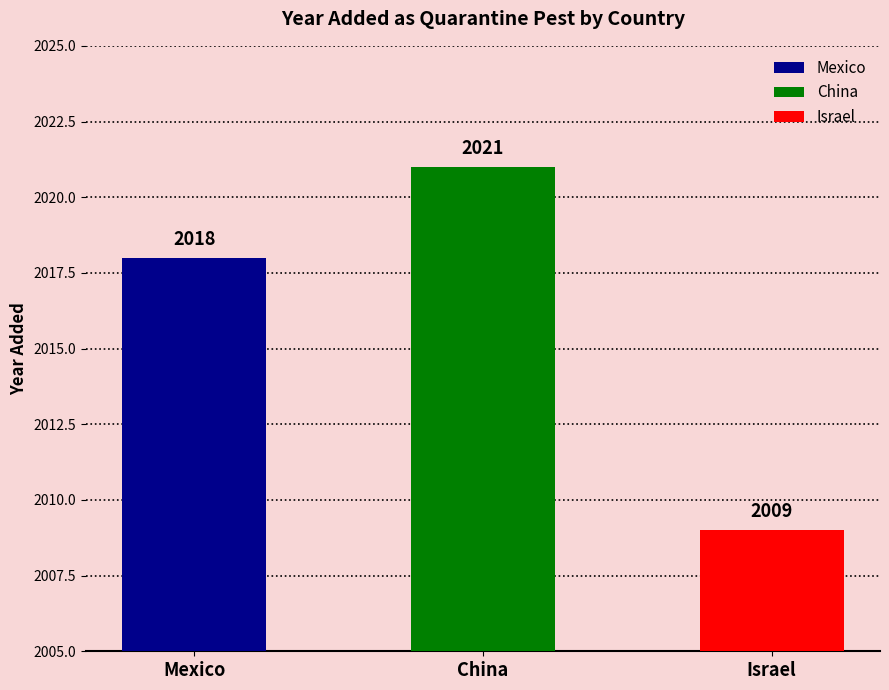

How many values are between 2009 and 2021?

3